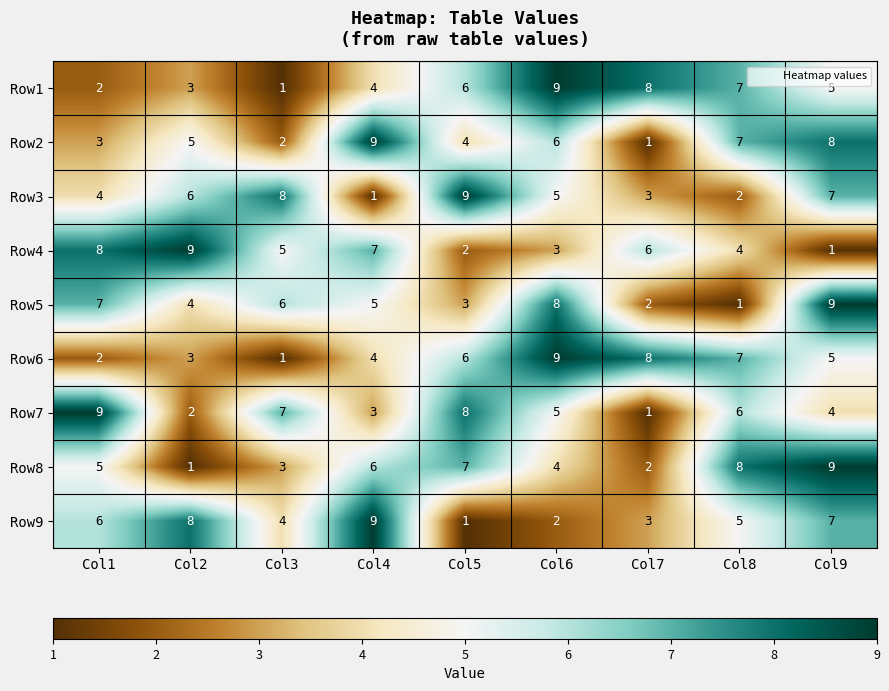

Which category has the lowest value in the Row9 series?

Col5